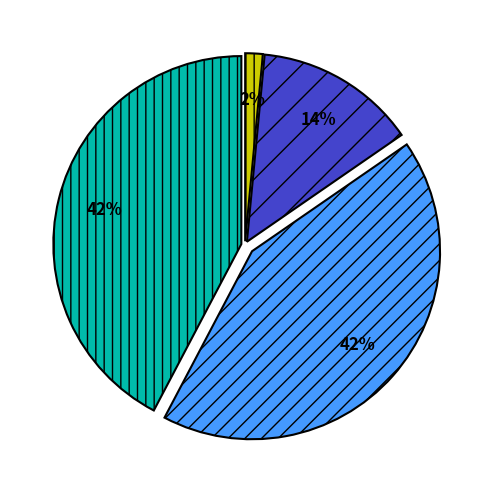

To the nearest percent, what is the average slice percentage?

25%